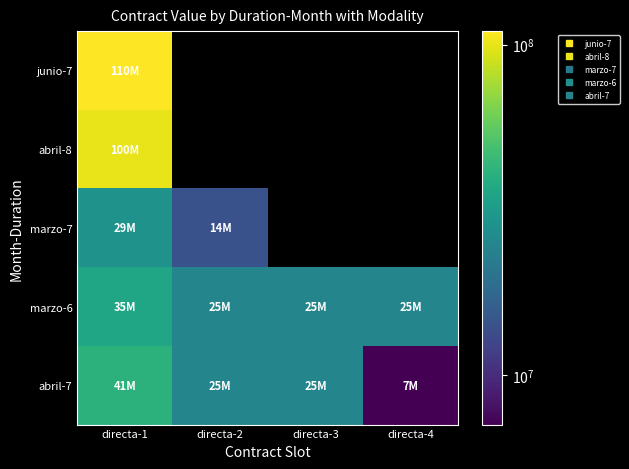

What is the average value of the marzo-6 series?

27411750.0